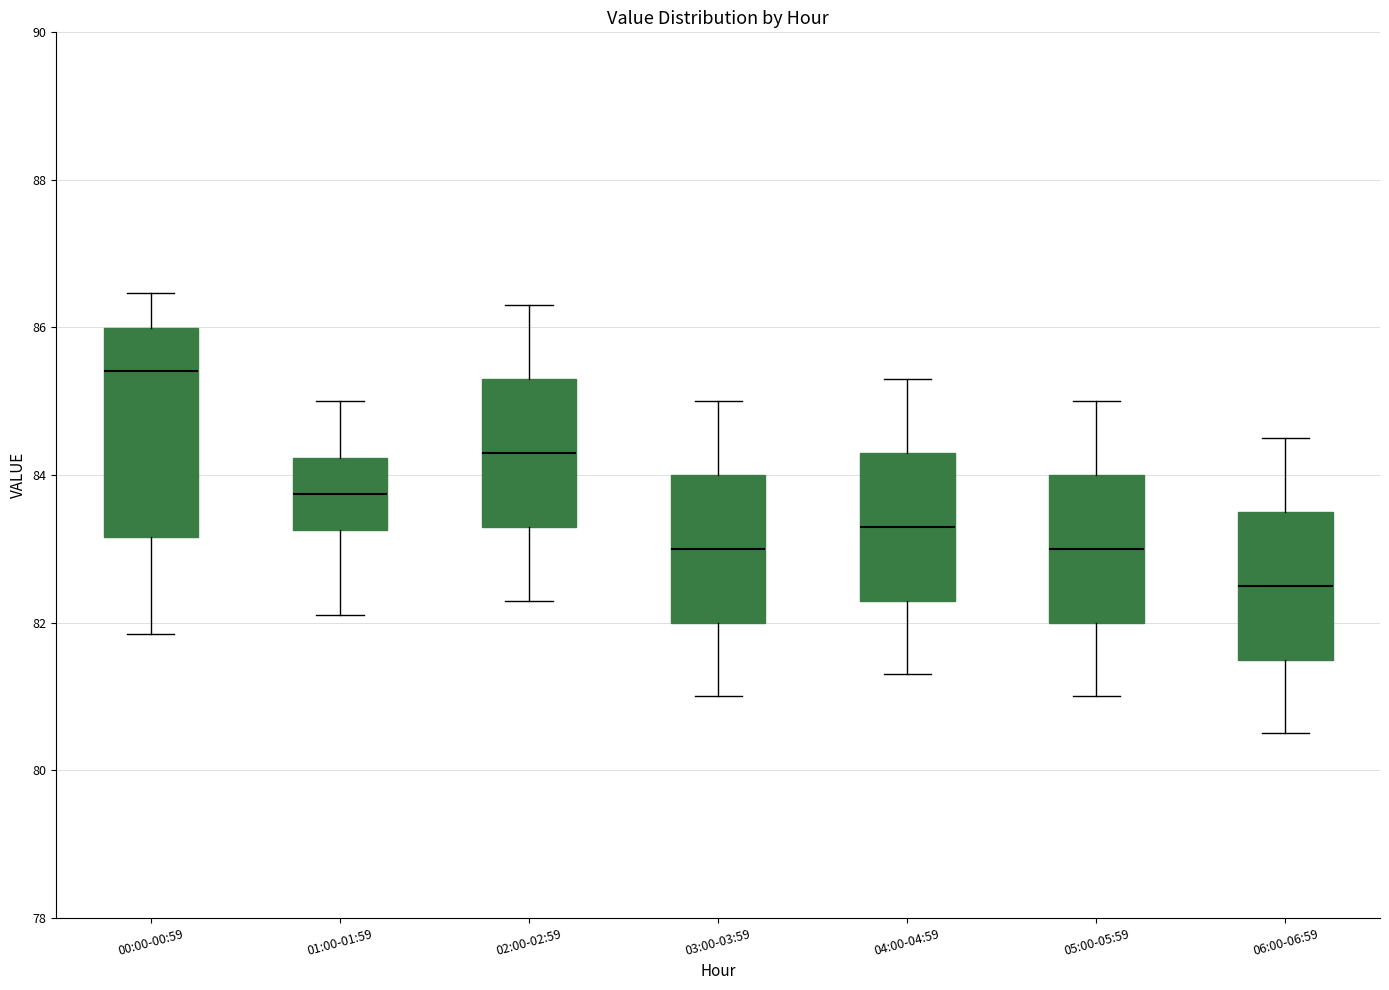

Reading left to right, transcribe this box plot: for each box, give where its median line is, the range the box spans, and where its two whiskers end, as read against the y-axis. The values are not printed on the chart, so give them approximately, as read against the axis.

00:00-00:59: median 85.4, box 83.2 to 86.0, whiskers 81.8 to 86.4
01:00-01:59: median 83.8, box 83.2 to 84.2, whiskers 82.2 to 85.0
02:00-02:59: median 84.4, box 83.4 to 85.4, whiskers 82.4 to 86.4
03:00-03:59: median 83.0, box 82.0 to 84.0, whiskers 81.0 to 85.0
04:00-04:59: median 83.4, box 82.4 to 84.4, whiskers 81.4 to 85.4
05:00-05:59: median 83.0, box 82.0 to 84.0, whiskers 81.0 to 85.0
06:00-06:59: median 82.6, box 81.6 to 83.6, whiskers 80.6 to 84.6